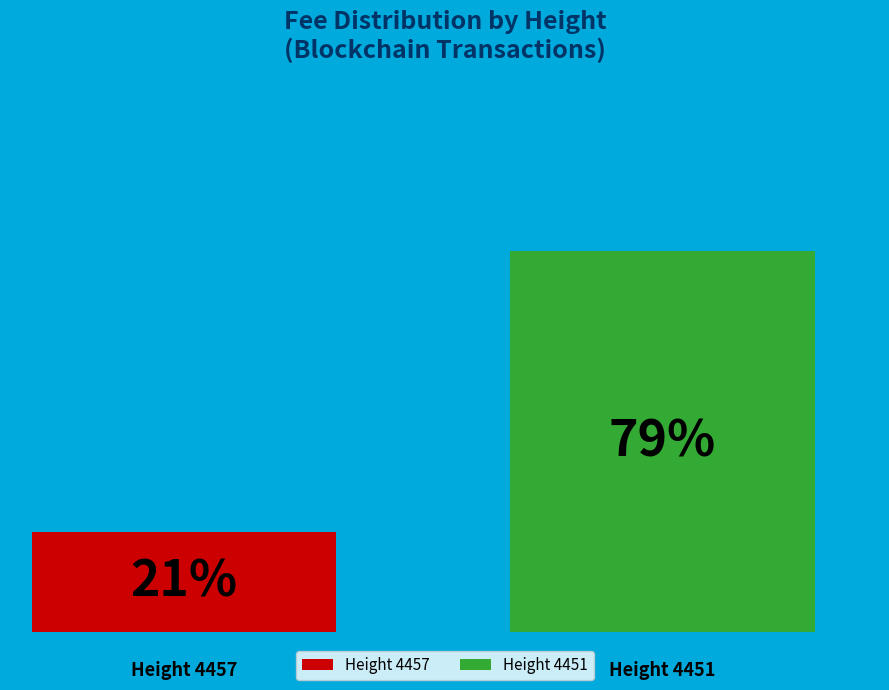

What are all the series names shown in the legend?

Height 4457, Height 4451